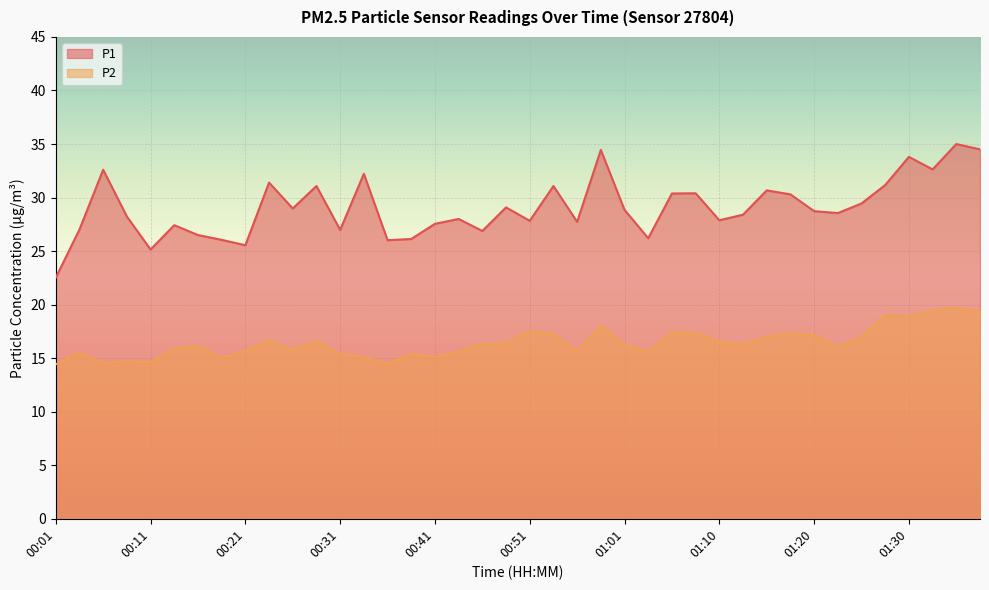

Where is P1 nearest to the value 28?

00:43